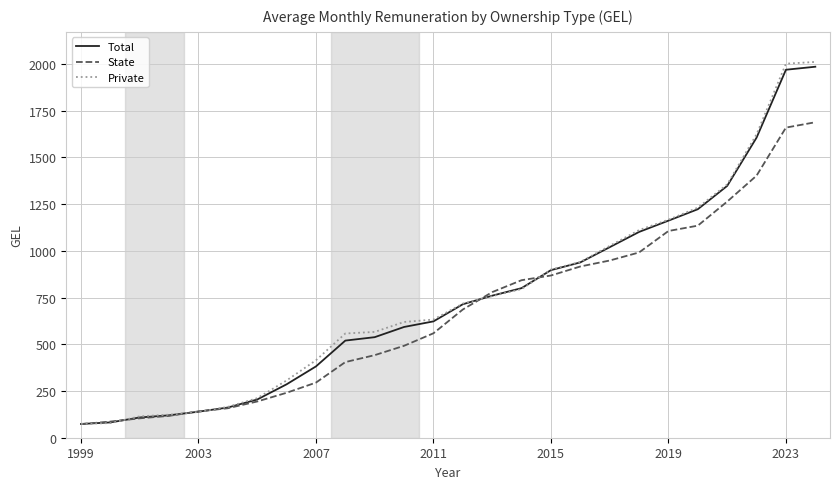

What is the smallest value displayed?

72.8